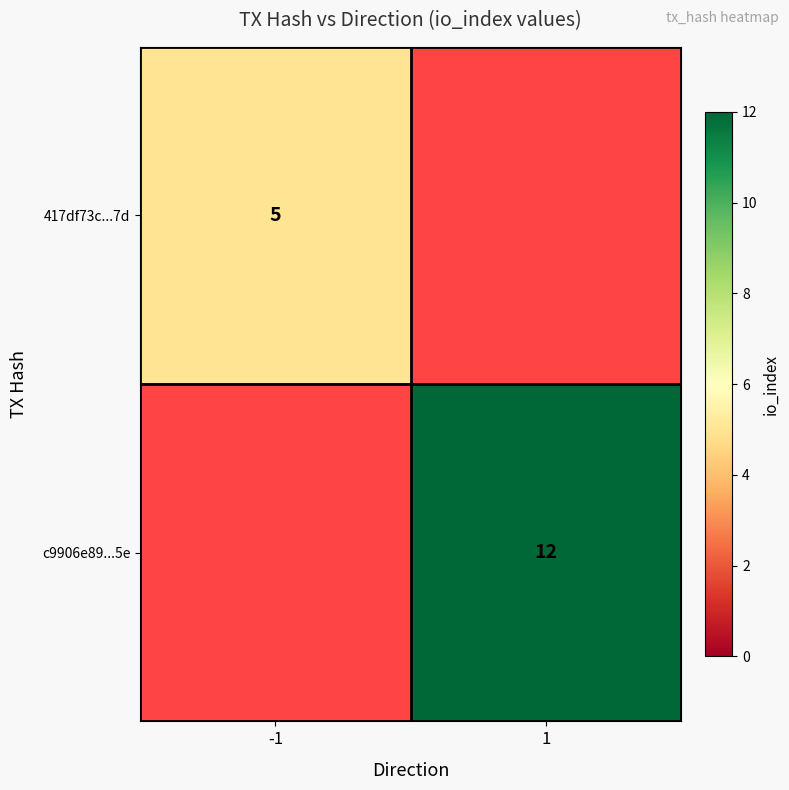

At which category does the chart reach its peak across all series?

1